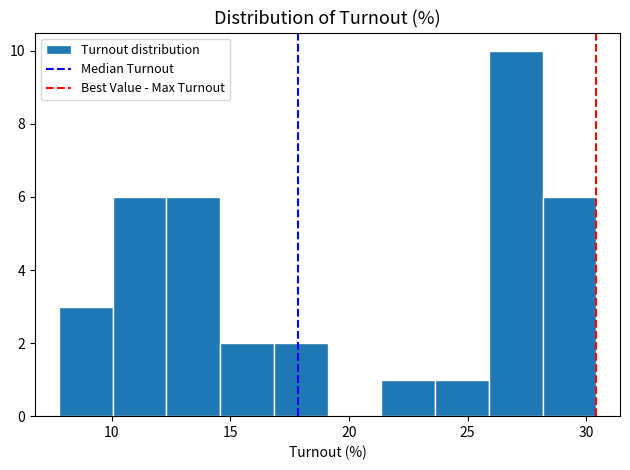

Reading left to right, list every bar in this chart as the range it spans on the x-axis followed by its height. Neither the bar edges nor the heights are printed on the chart, so give them approximately, as read against the axes.

8.0 to 10.0: 3
10.0 to 12.5: 6
12.5 to 14.5: 6
14.5 to 17.0: 2
17.0 to 19.0: 2
19.0 to 21.5: 0
21.5 to 23.5: 1
23.5 to 26.0: 1
26.0 to 28.0: 10
28.0 to 30.5: 6